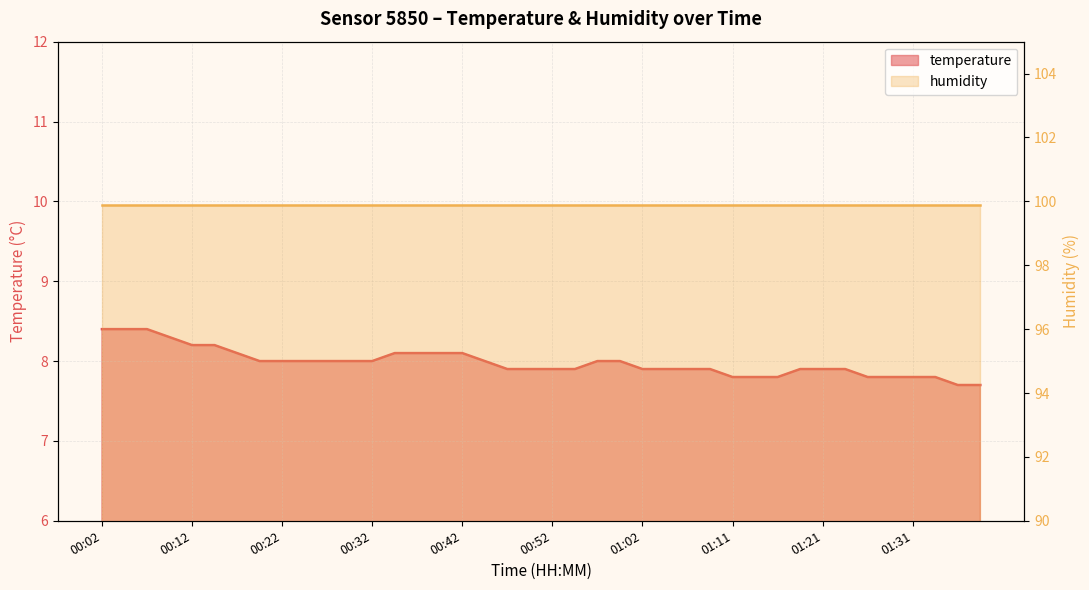

Is it true that the value at 01:04 is 7.9?

True